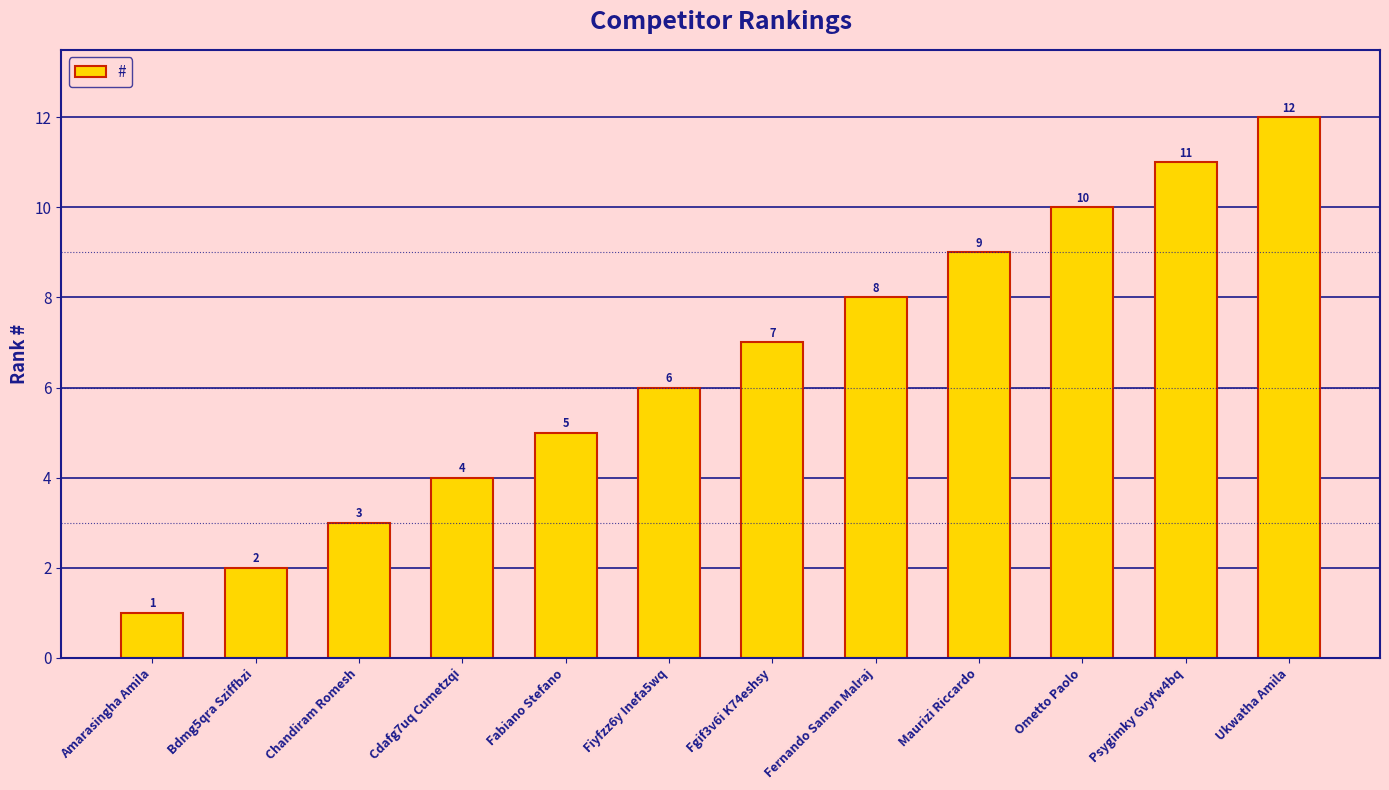

What is the label of the 11th bar from the right?

Bdmg5qra Sziffbzi